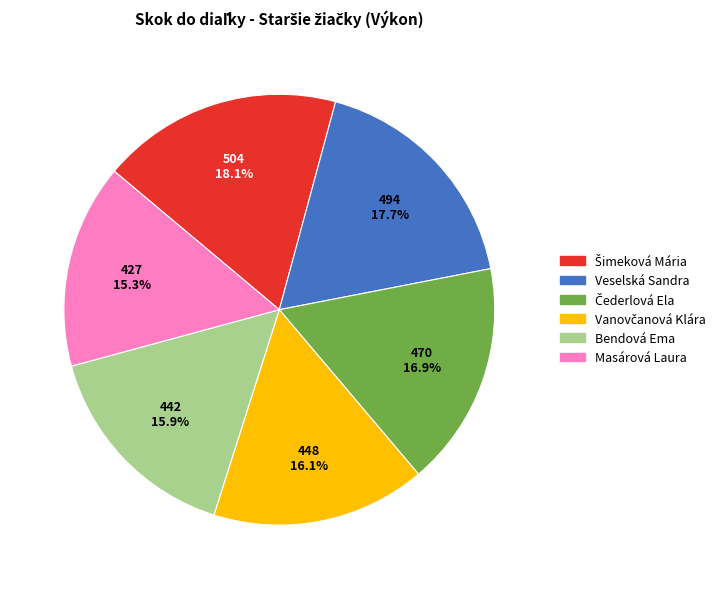

How much of the chart is everything except Veselská Sandra?

82.3%